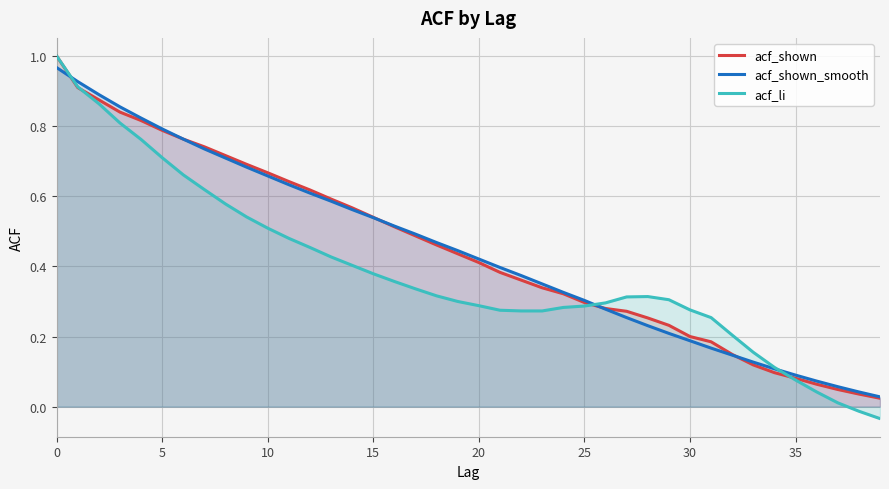

The acf_li series shows 0.4 at 25. True or false?

False